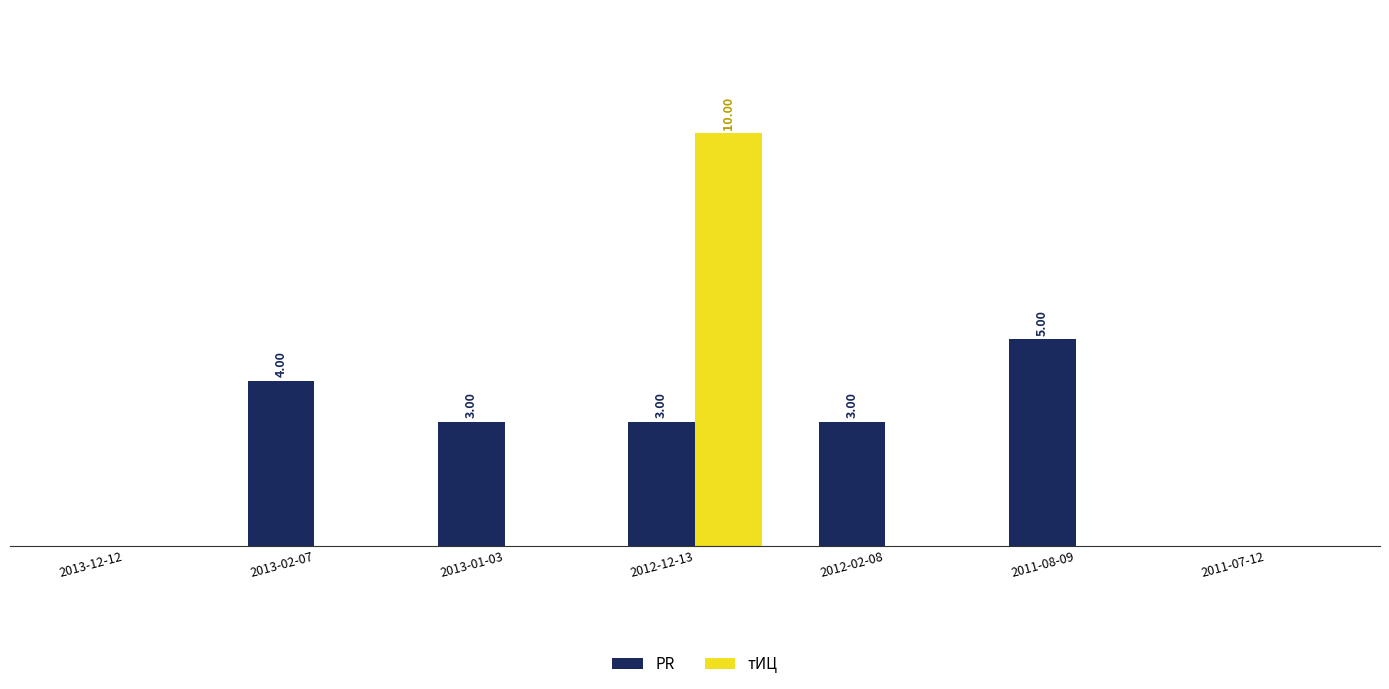

Which category has the highest value in the PR series?

2011-08-09